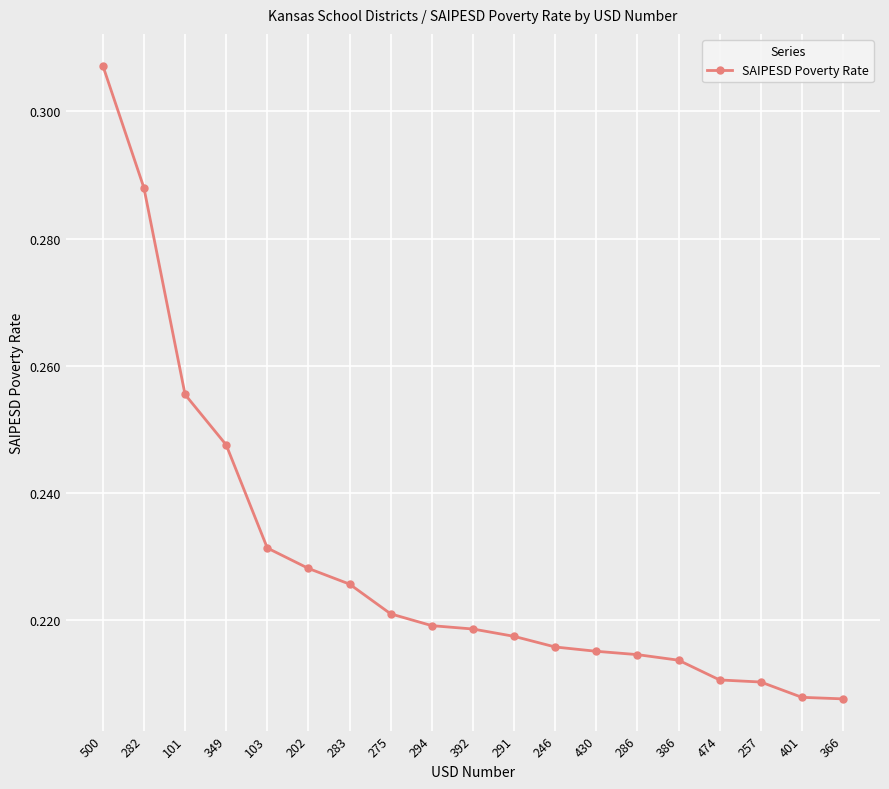

What is the sum of the values at 366 and 282?

0.5